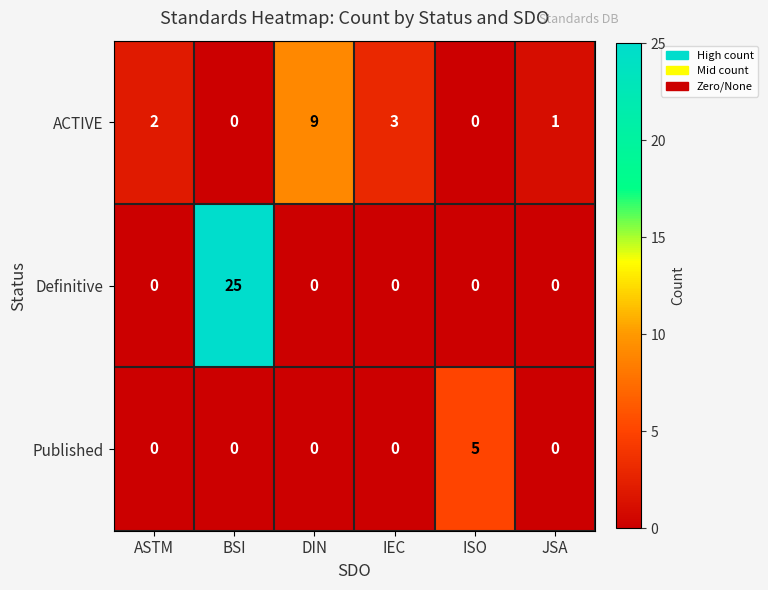

True or false: Definitive has a value of 25 at BSI.

True